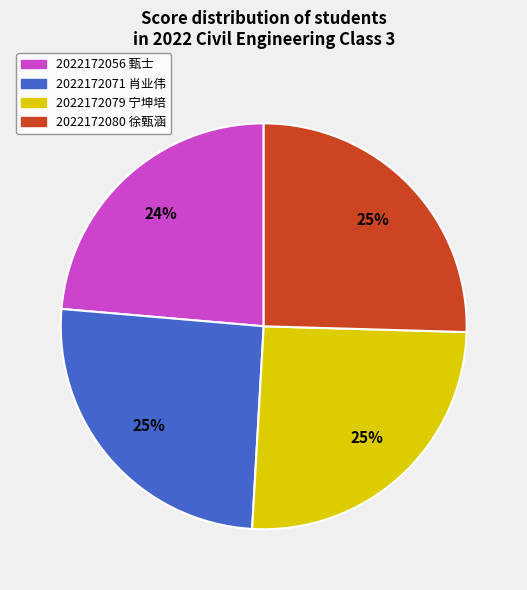

How many segments does this pie chart have?

4